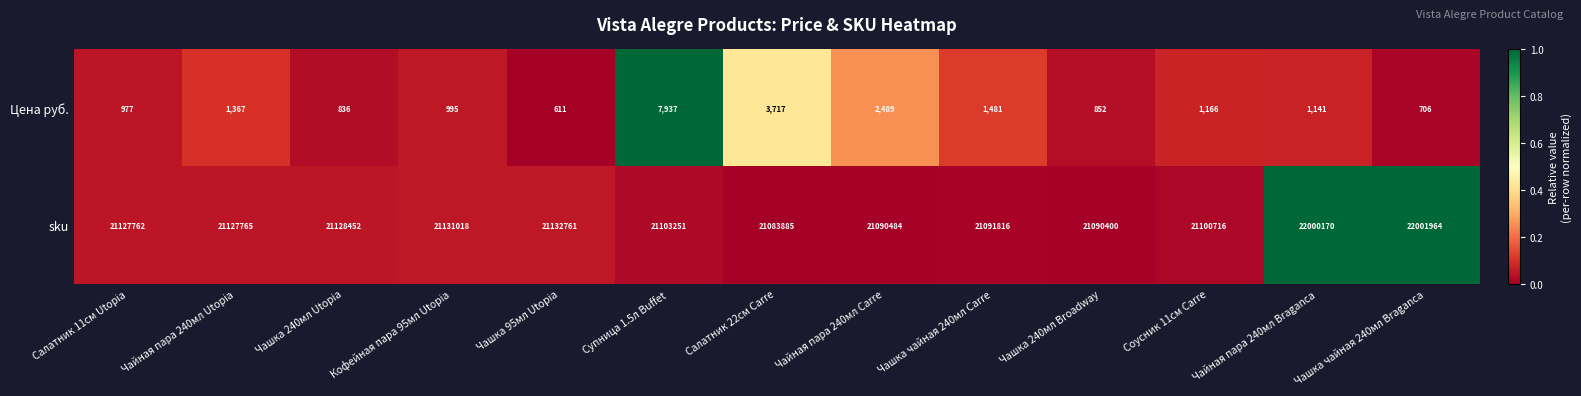

What is the total value across all series at Кофейная пара 95мл Utopia?

21132013